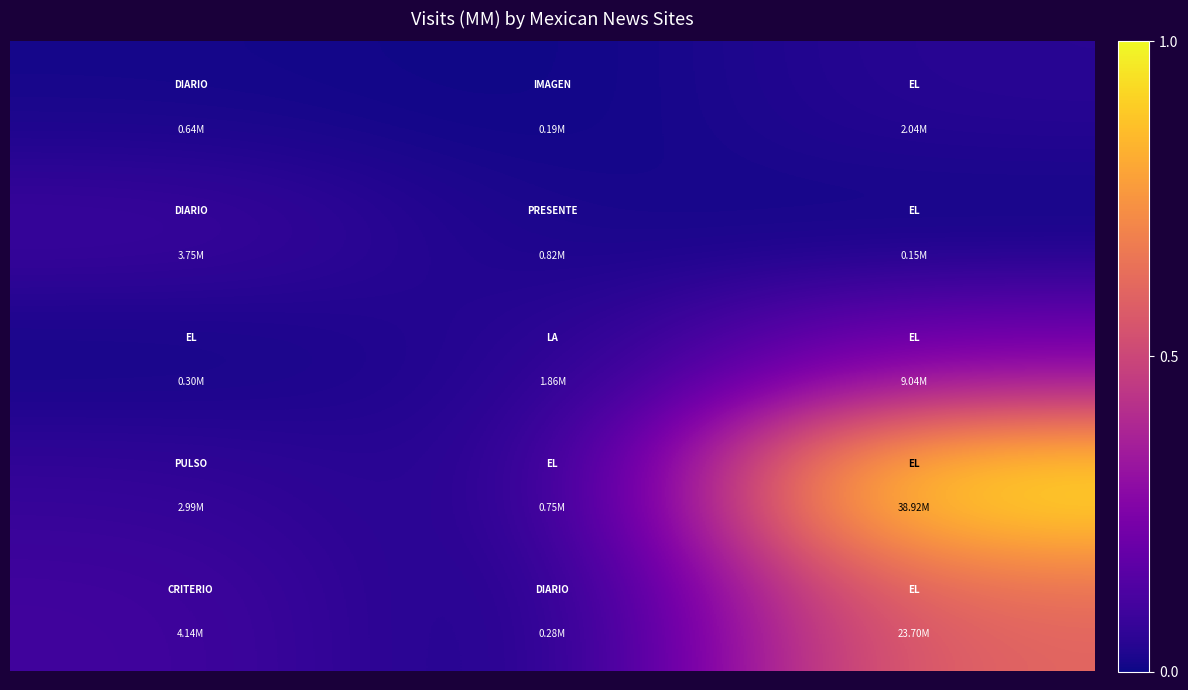

At which category is the sum across all series the highest?

2